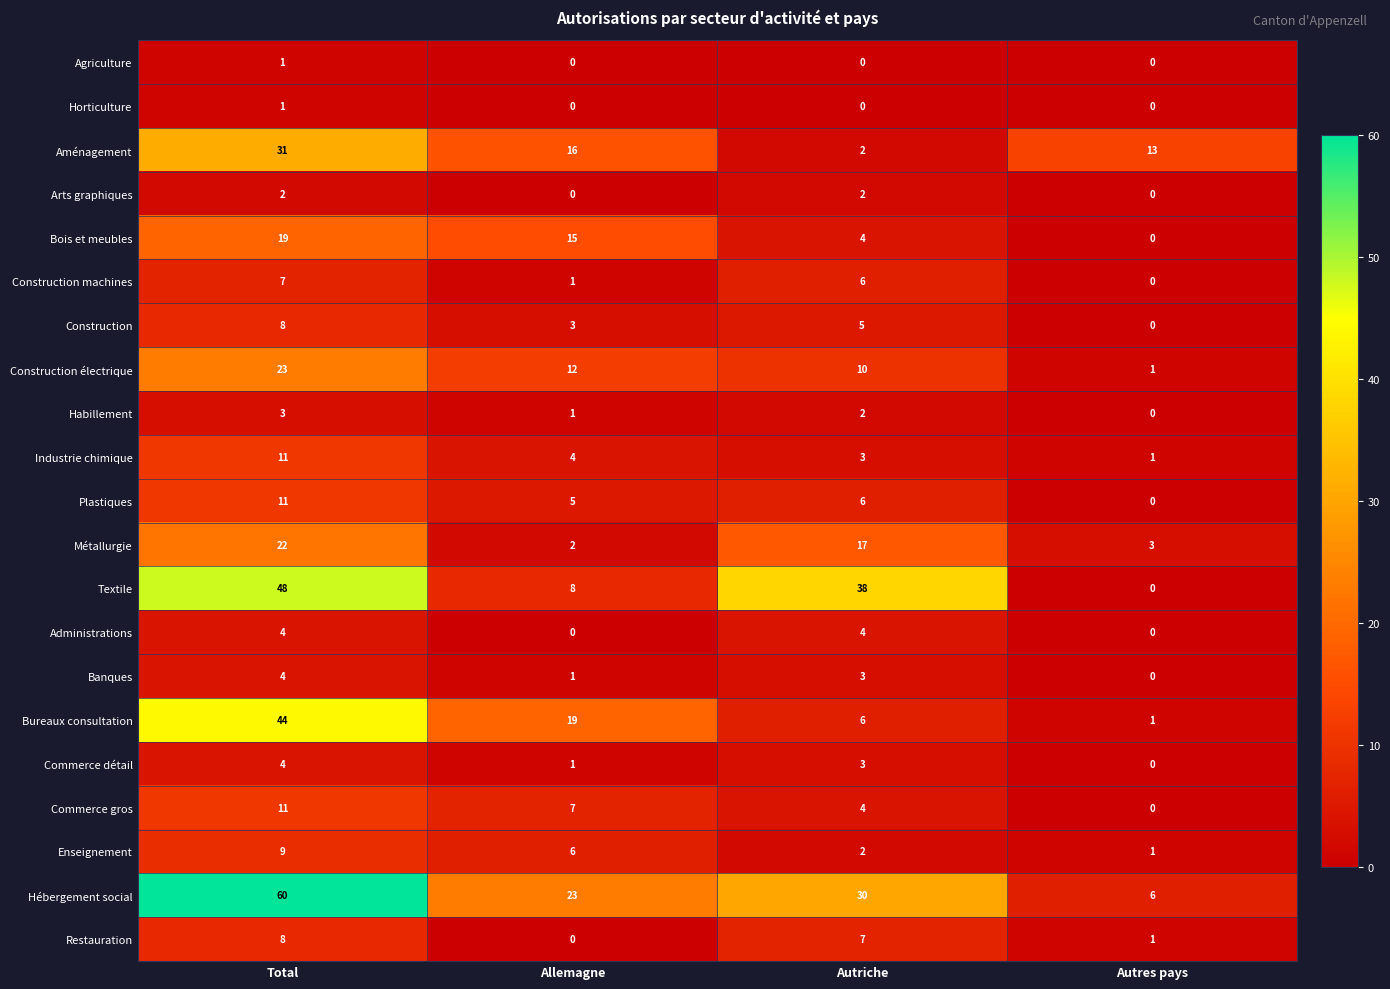

The Hébergement social series shows 81 at Total. True or false?

False